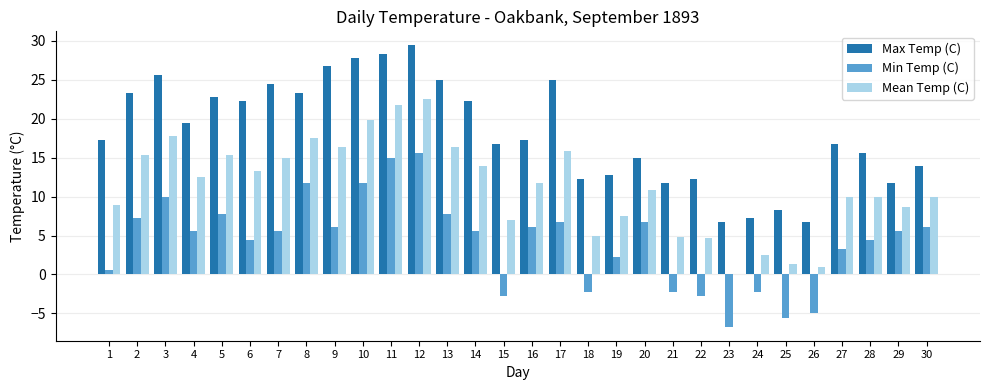

What is the maximum value shown in the chart?

29.4